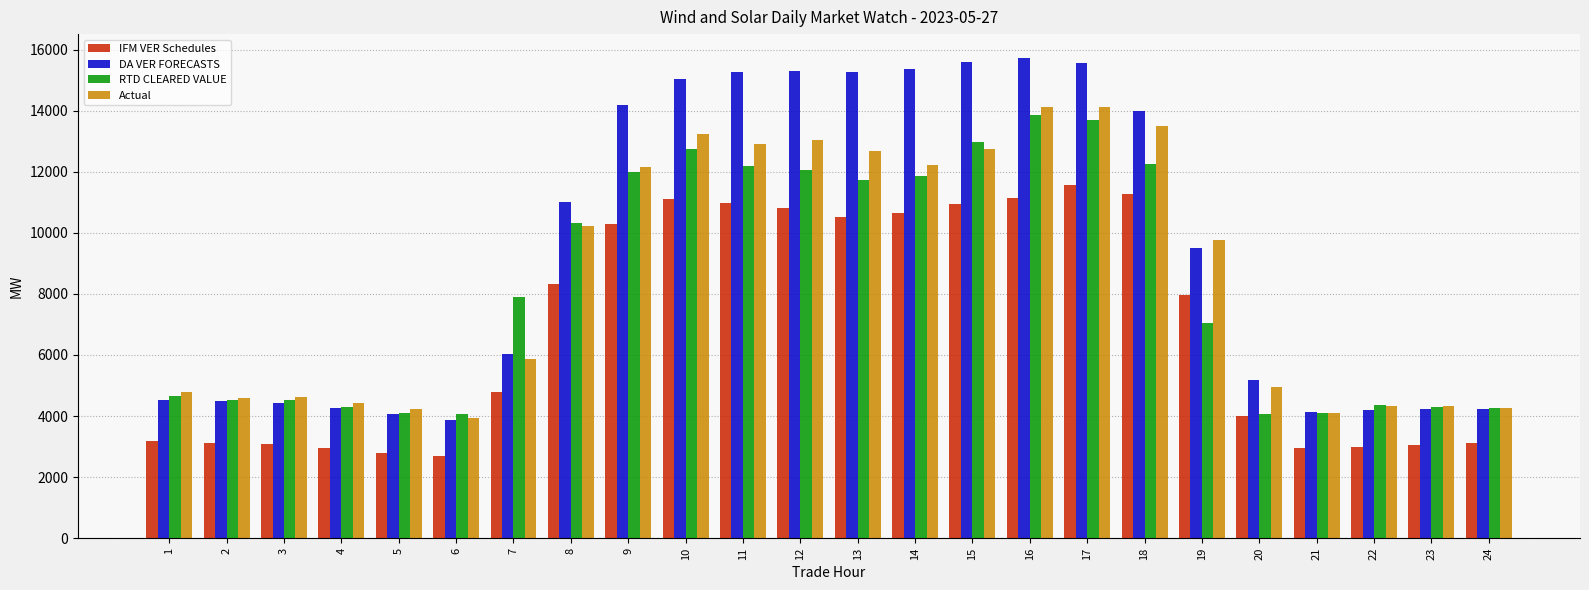

What value does the RTD CLEARED VALUE series have at 7?

7889.8